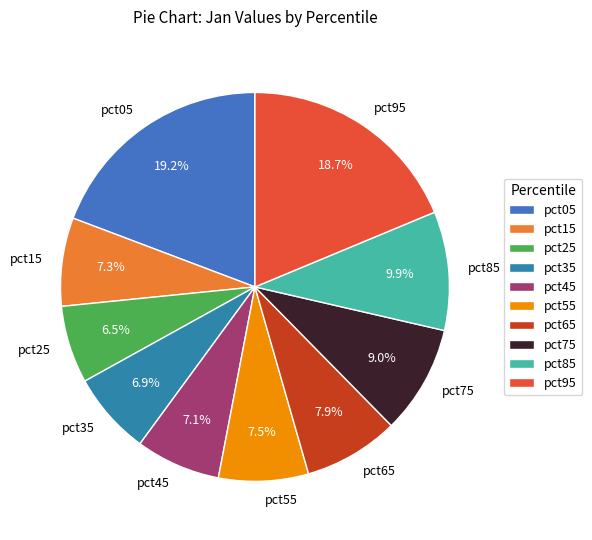

How many slices are in this pie chart?

10